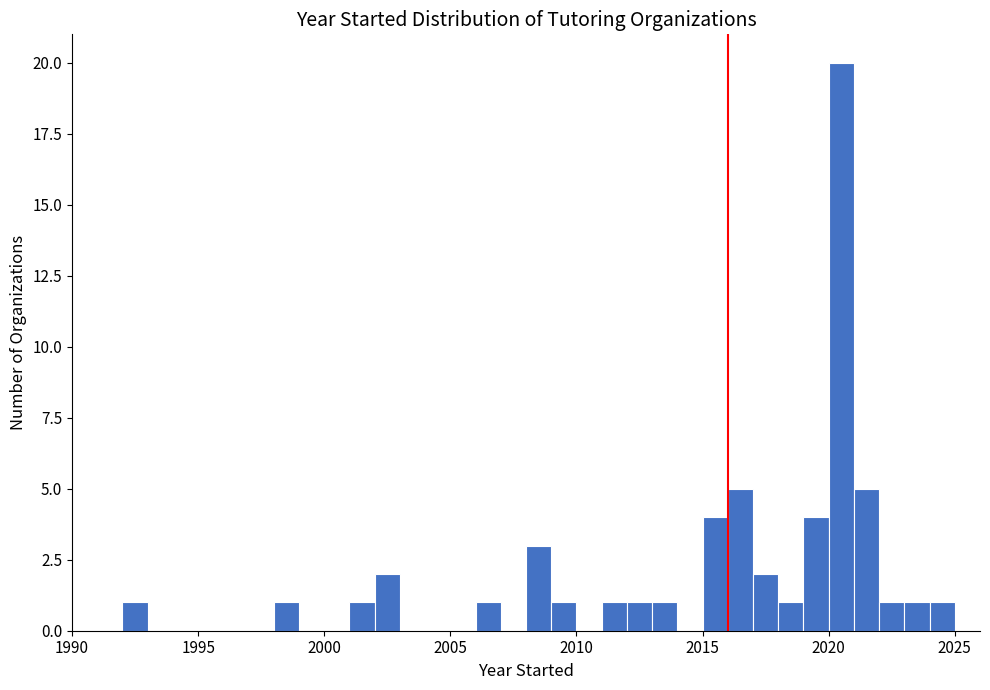

Around what value on the x-axis is the tallest bar? Give the approximate position of its centre, as read against the axis.

2020.5